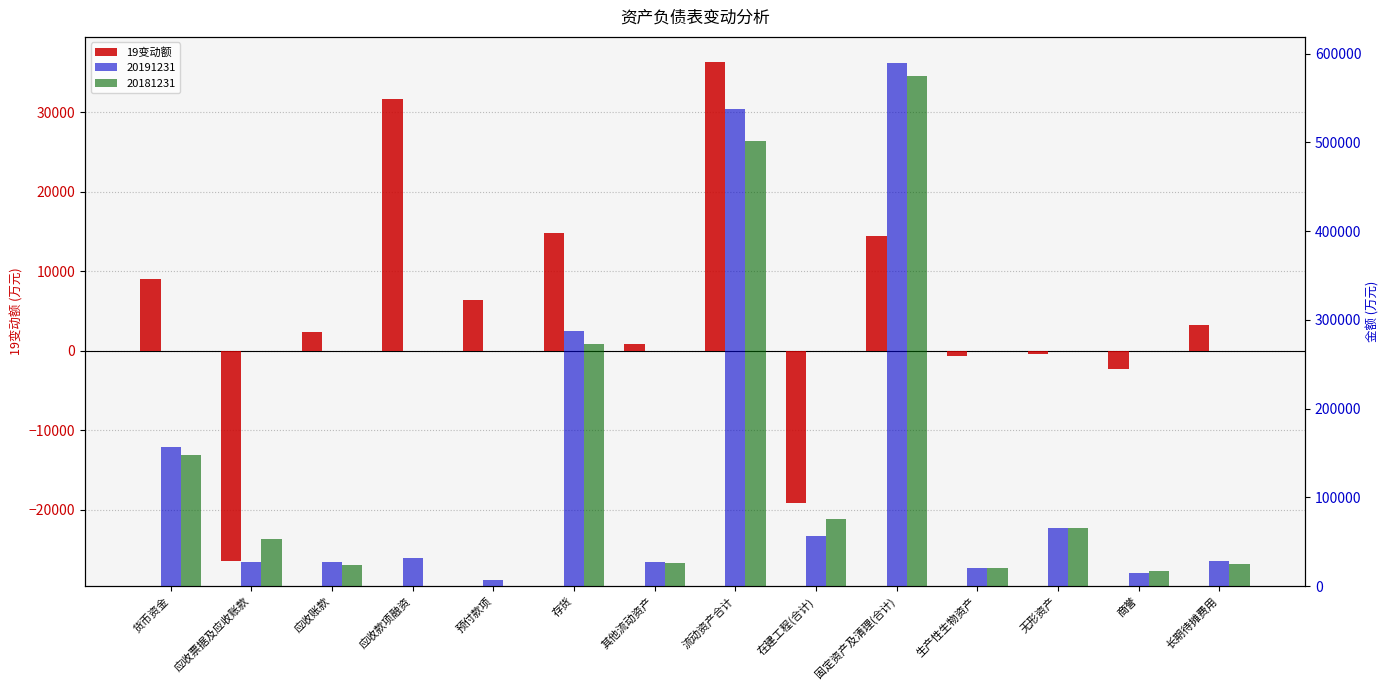

Which label corresponds to the largest value in the chart?

流动资产合计